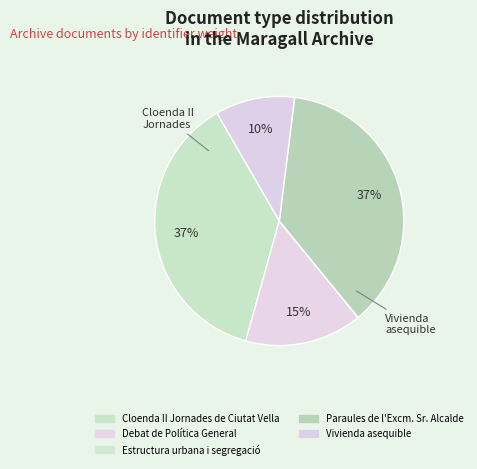

What percentage do Estructura urbana i segregació and Debat de Política General together represent?

15.2%